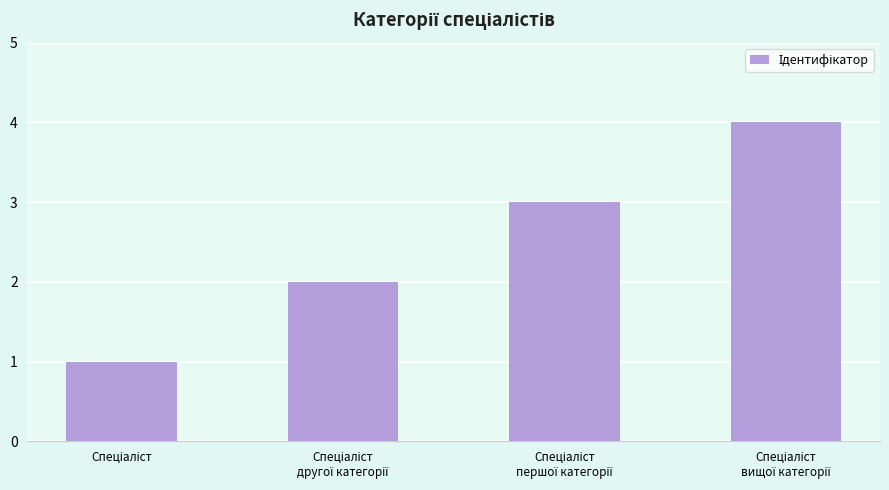

What is the maximum value shown in the chart?

4